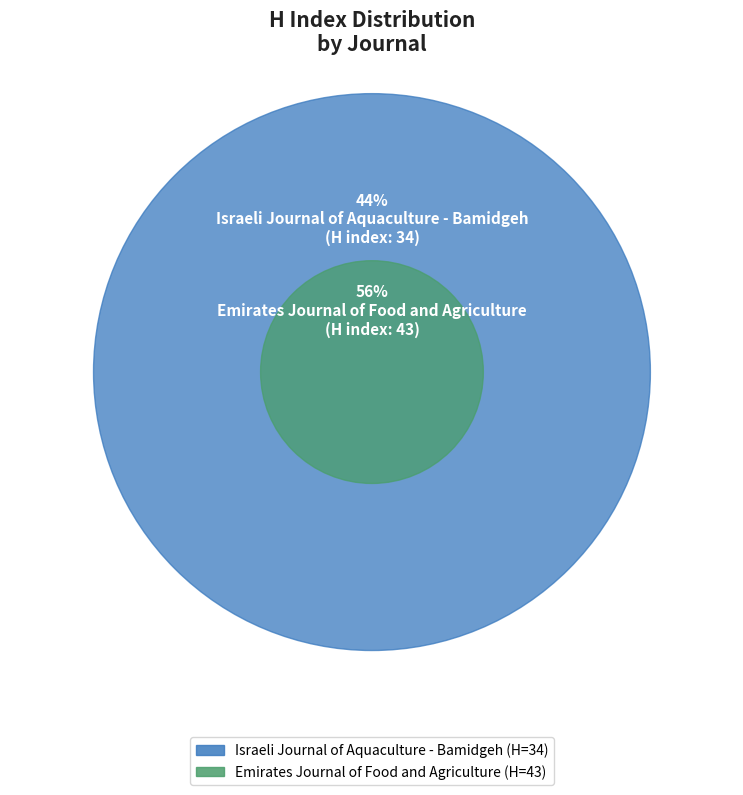

Is it true that Emirates Journal of Food and Agriculture is 70% of the pie?

False